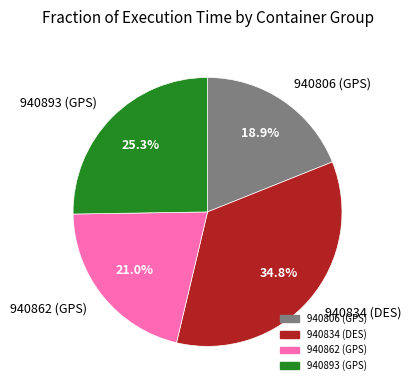

Is there any slice that represents more than half of the pie?

No